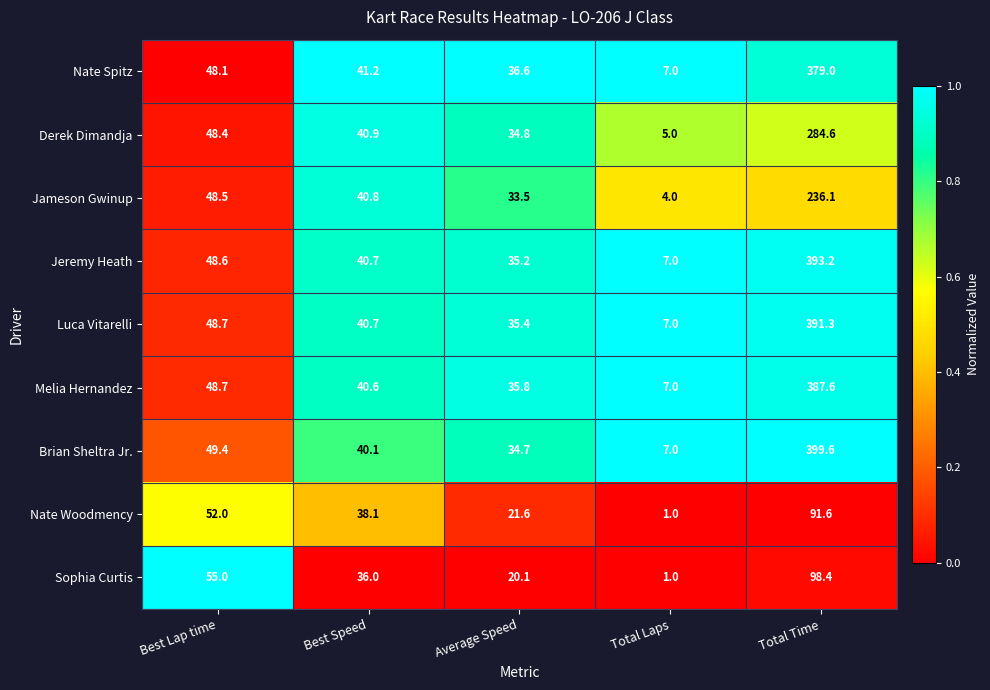

Which category has the highest value across all series?

Total Time